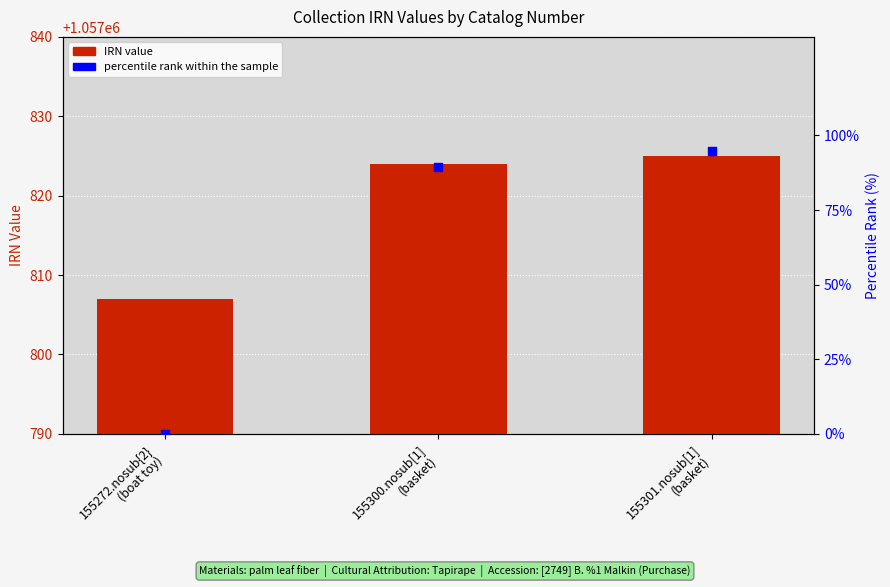

What is the total value across all series at 155300.nosub[1]
(basket)?

1057913.5